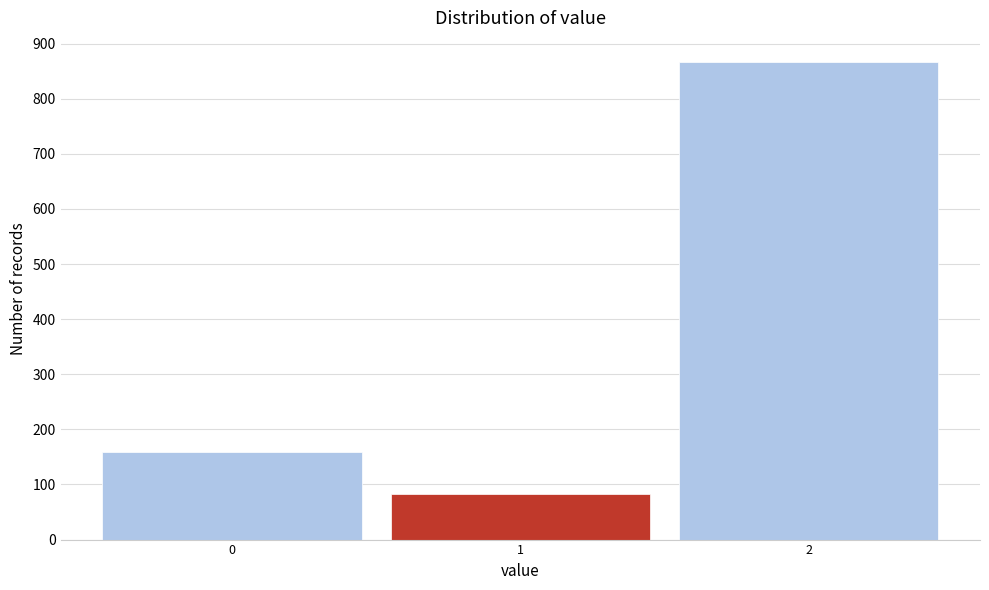

Reading left to right, list every bar in this chart as the range it spans on the x-axis followed by its height. The values are not printed on the chart, so give them approximately, as read against the axis.

-0.5 to 0.5: 160
0.5 to 1.5: 80
1.5 to 2.5: 870